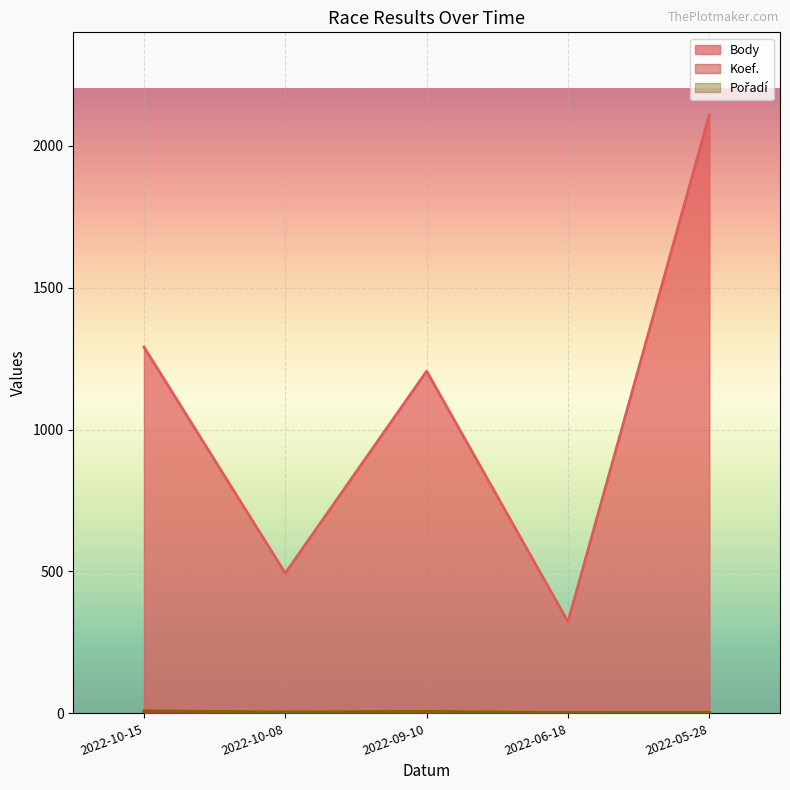

Reading left to right, list all the values displayed in this chart.

Body: 1291	494	1206	323	2109
Koef.: 4	2	3	1	3
Pořadí: 9	5	7	3	3